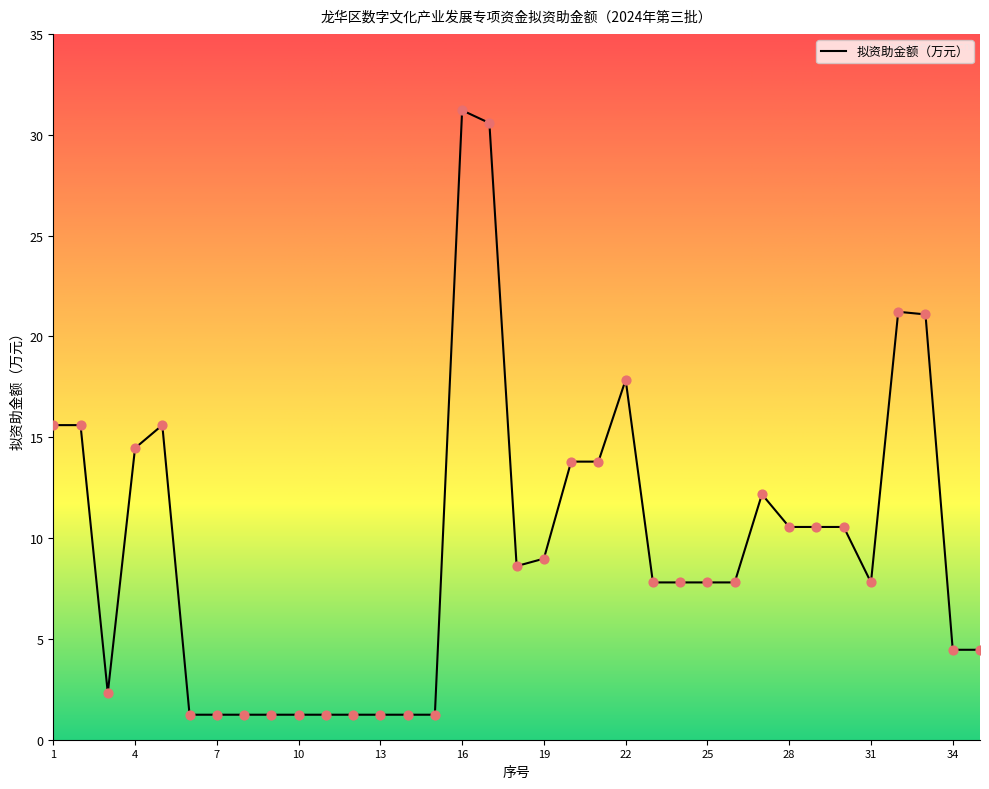

What is the difference between the maximum and minimum values?

30.0